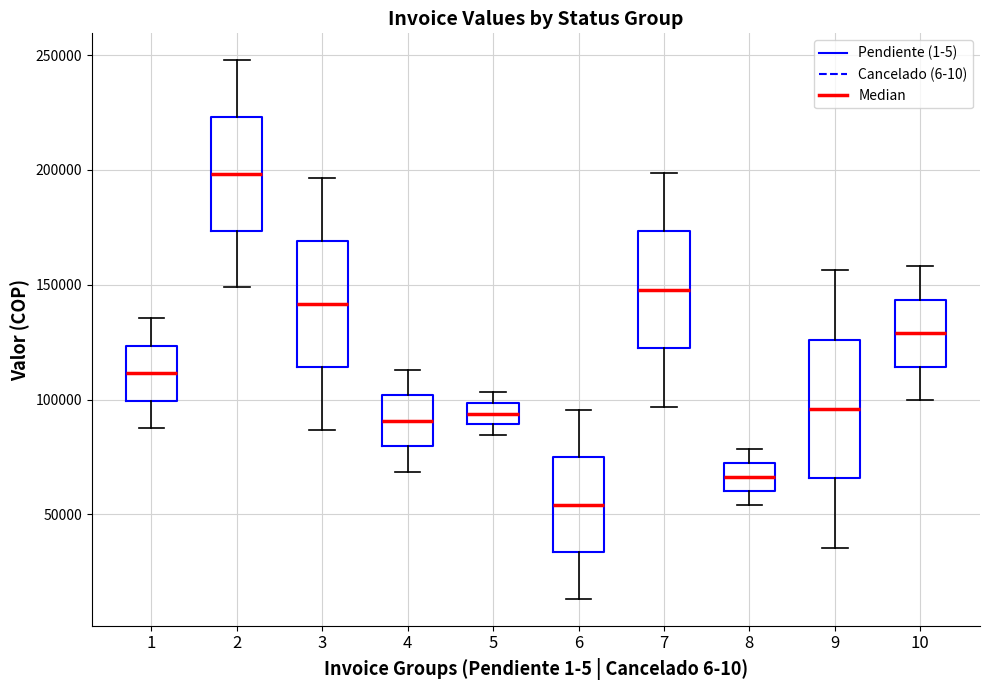

Reading left to right, read every box against the y-axis: the position of its median line, the range the box covers, and the ends of its whiskers. The values are not printed on the chart, so give them approximately, as read against the axis.

1: median 110000, box 100000 to 125000, whiskers 90000 to 135000
2: median 200000, box 175000 to 225000, whiskers 150000 to 250000
3: median 140000, box 115000 to 170000, whiskers 85000 to 195000
4: median 90000, box 80000 to 100000, whiskers 70000 to 115000
5: median 95000, box 90000 to 100000, whiskers 85000 to 105000
6: median 55000, box 35000 to 75000, whiskers 15000 to 95000
7: median 150000, box 120000 to 175000, whiskers 95000 to 200000
8: median 65000, box 60000 to 70000, whiskers 55000 to 80000
9: median 95000, box 65000 to 125000, whiskers 35000 to 155000
10: median 130000, box 115000 to 145000, whiskers 100000 to 160000